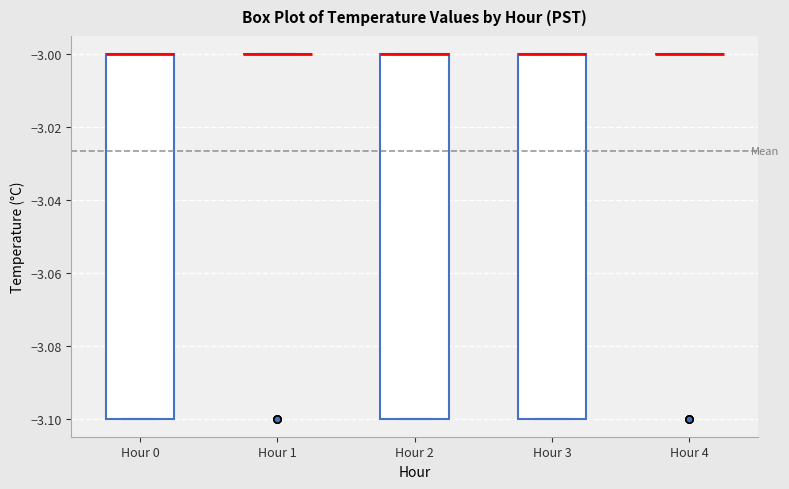

Reading left to right, read every box against the y-axis: the position of its median line, the range the box covers, and the ends of its whiskers. The values are not printed on the chart, so give them approximately, as read against the axis.

Hour 0: median -3.0 (drawn on the box's upper edge), box -3.1 to -3.0, whiskers -3.1 to -3.0
Hour 1: box collapsed to a line at -3.0, whiskers -3.0 to -3.0
Hour 2: median -3.0 (drawn on the box's upper edge), box -3.1 to -3.0, whiskers -3.1 to -3.0
Hour 3: median -3.0 (drawn on the box's upper edge), box -3.1 to -3.0, whiskers -3.1 to -3.0
Hour 4: box collapsed to a line at -3.0, whiskers -3.0 to -3.0